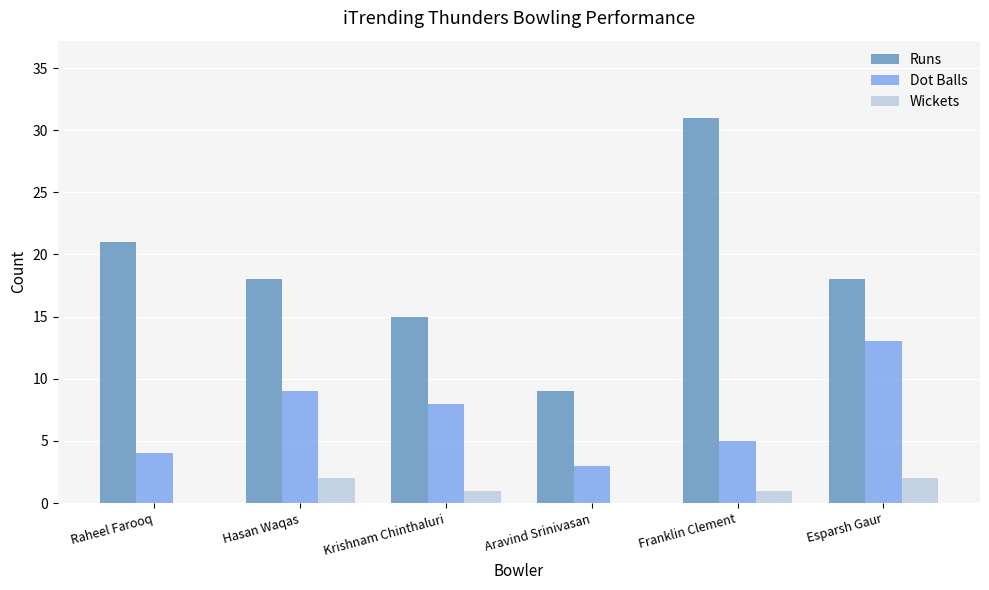

Is it true that Runs equals 7 at Esparsh Gaur?

False